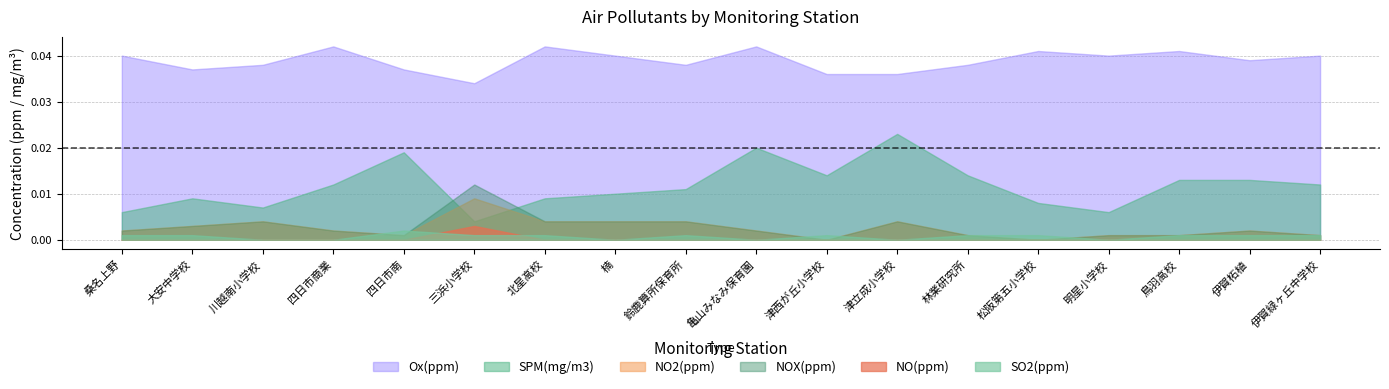

True or false: NOX has more than 0 interior local peaks.

True